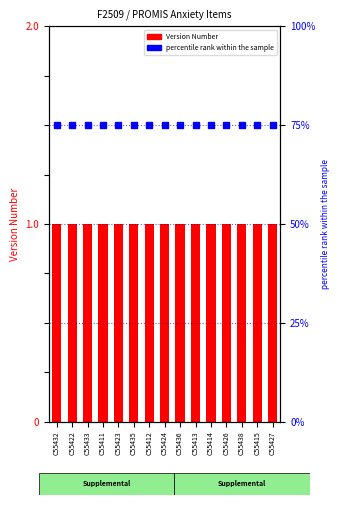

List the series in order of their peak value, lowest first.

Version Number, percentile rank within the sample